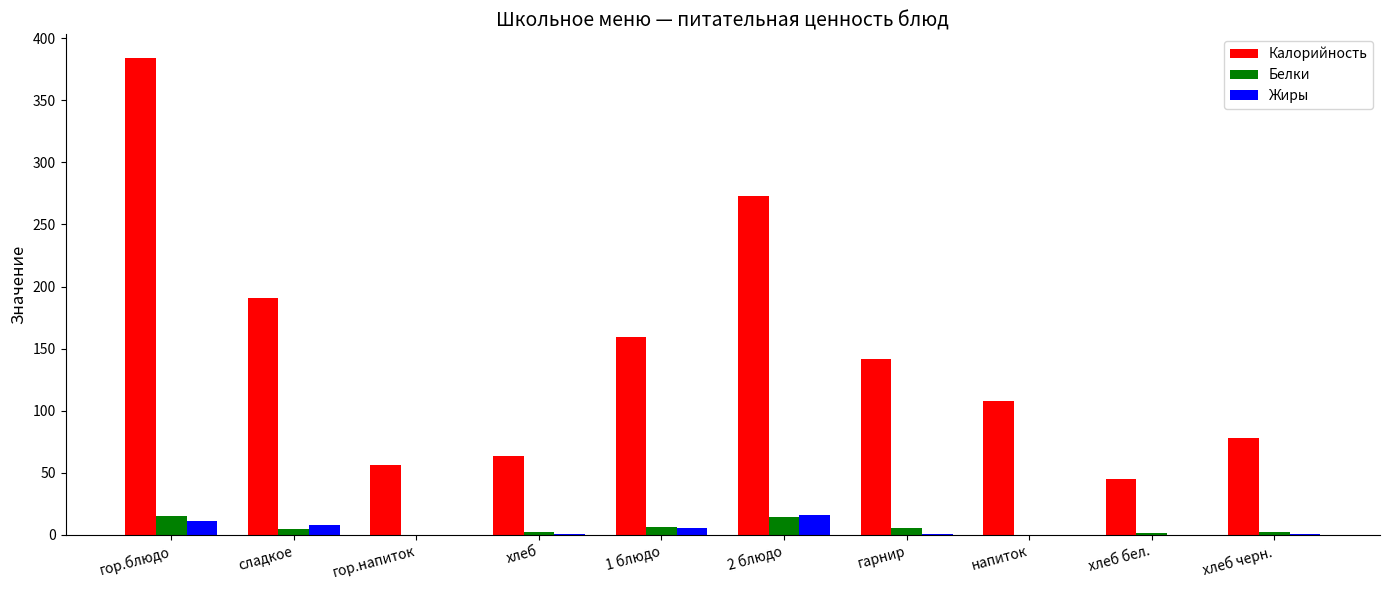

Which series changed the most between 1 блюдо and хлеб бел.?

Калорийность